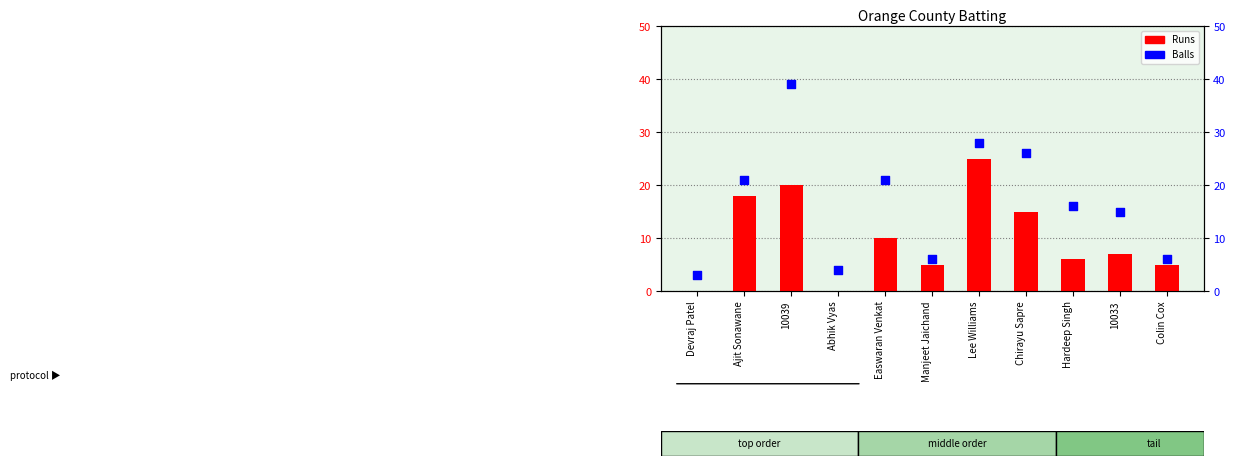

Which series has the widest spread of Y values?

Balls